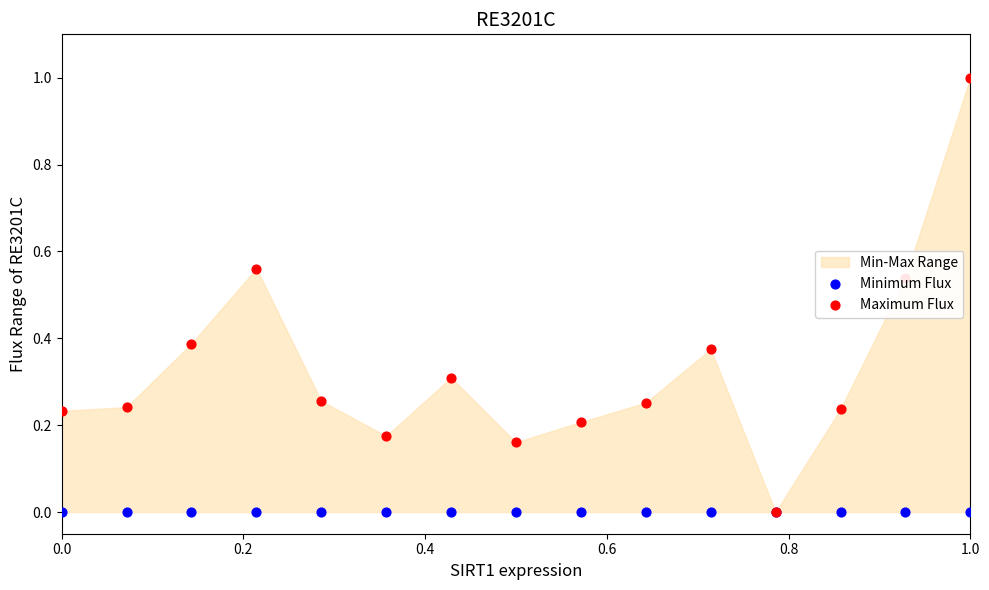

Which series has the largest total across all categories?

Maximum Flux